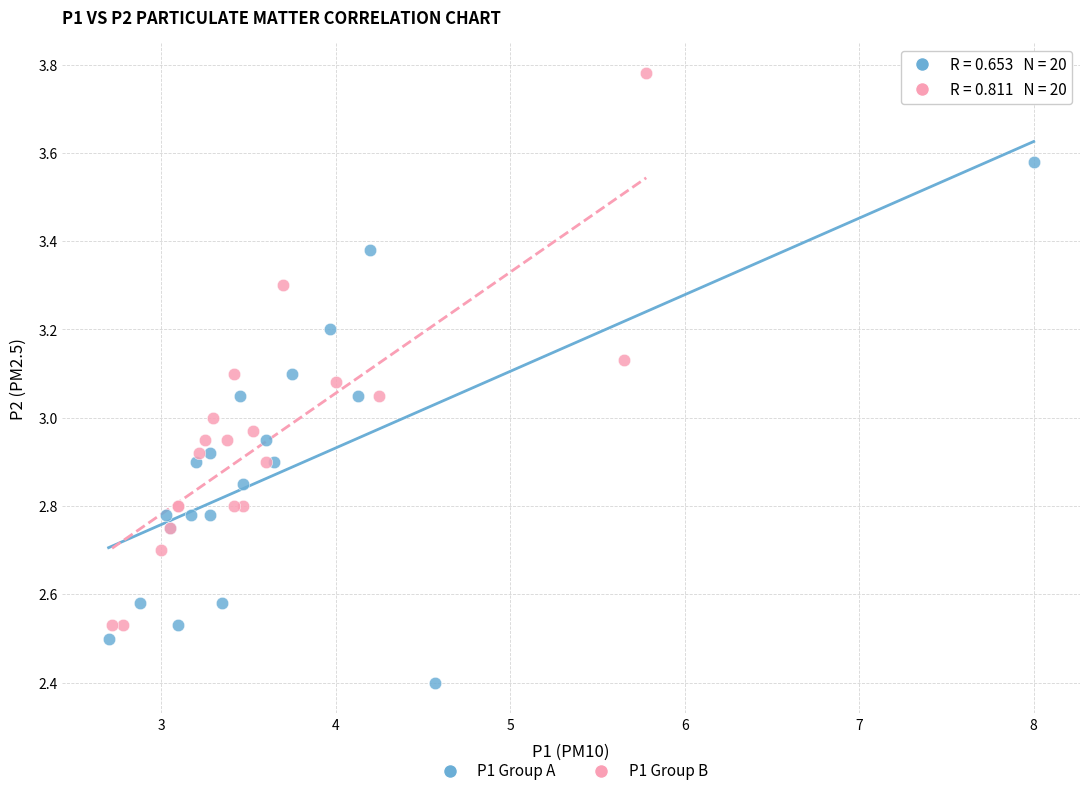

Which series has the widest spread of Y values?

P1 Group B